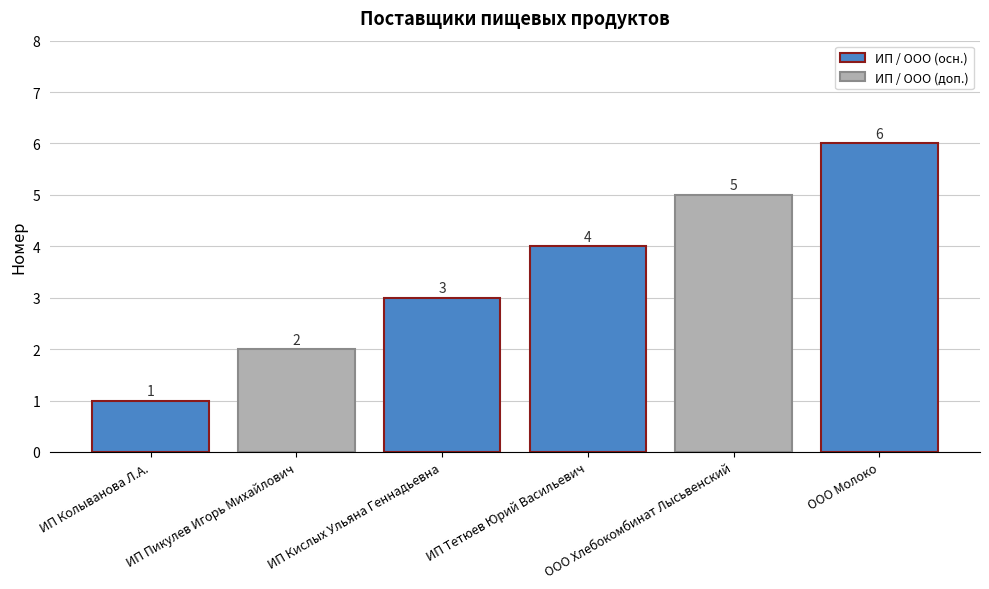

At which category does the chart reach its peak across all series?

ООО Молоко